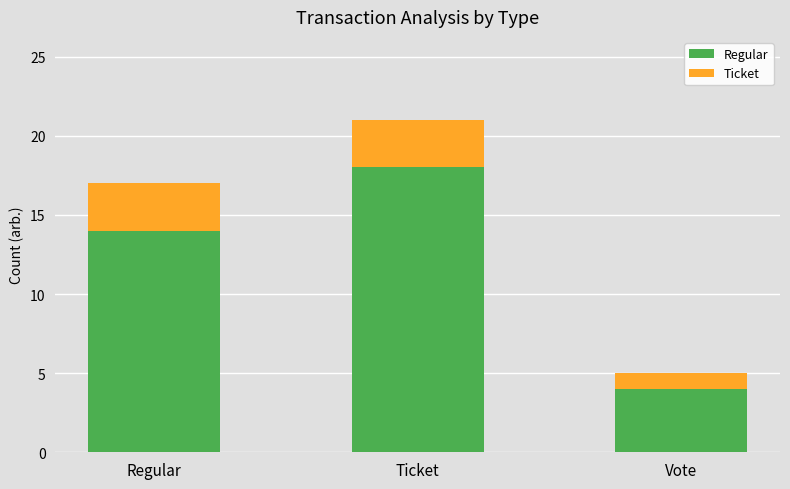

What is the value of the Regular bar at the 1st from the left?

14